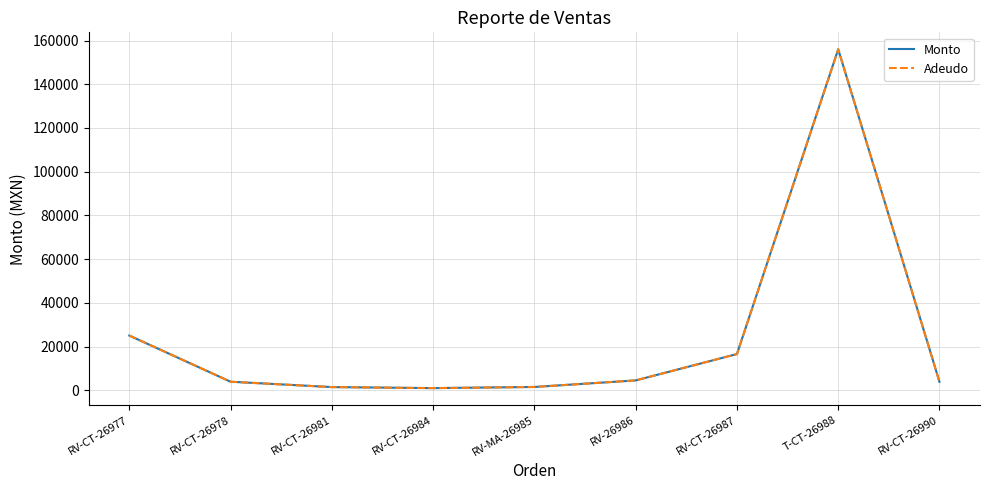

True or false: Adeudo has a value of 1500 at RV-MA-26985.

True